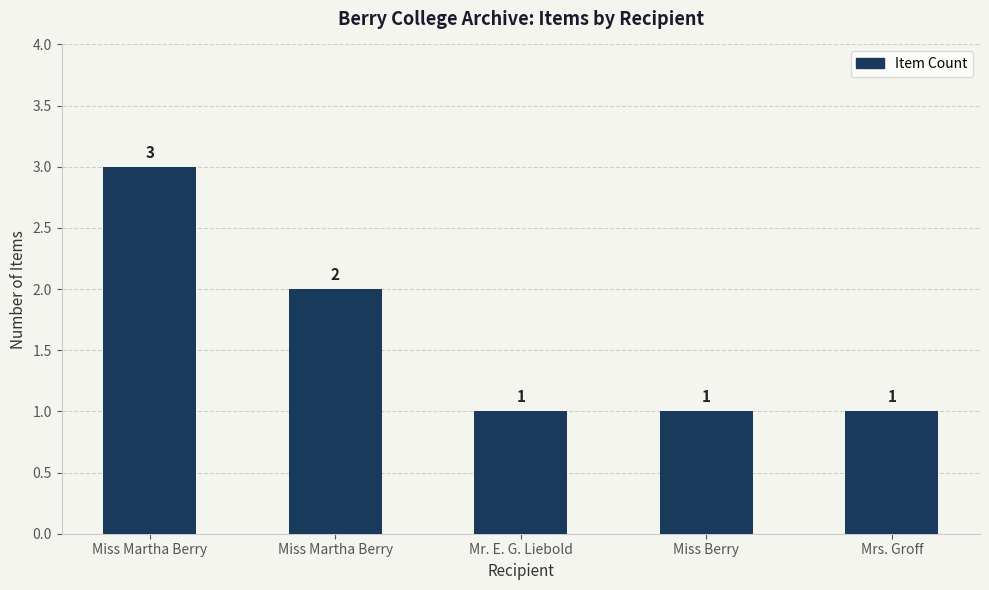

Does the chart contain any negative values?

No